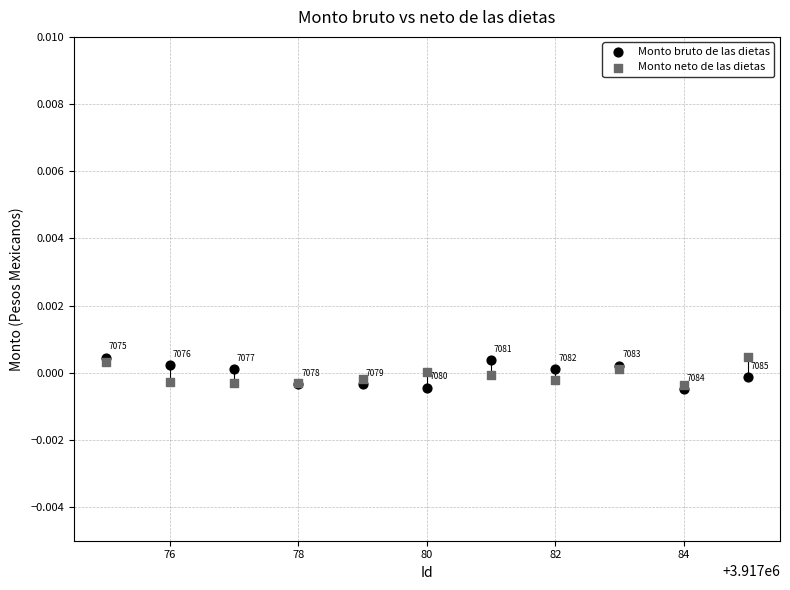

What are all the series names shown in the legend?

Monto bruto de las dietas, Monto neto de las dietas